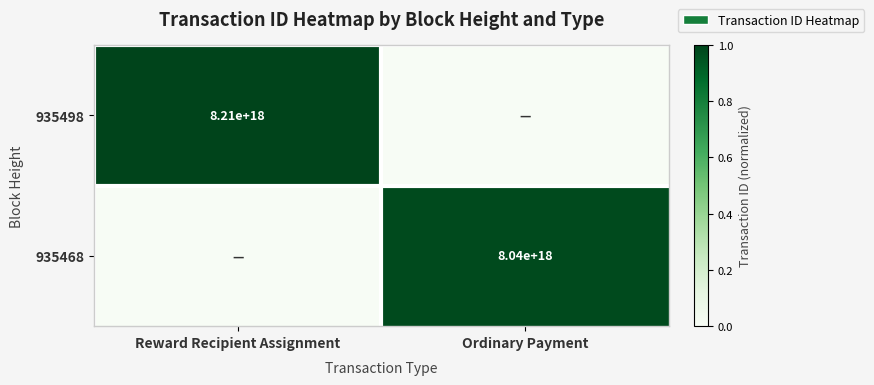

Is it true that 935468 equals 8040000000000000000 at Ordinary Payment?

True